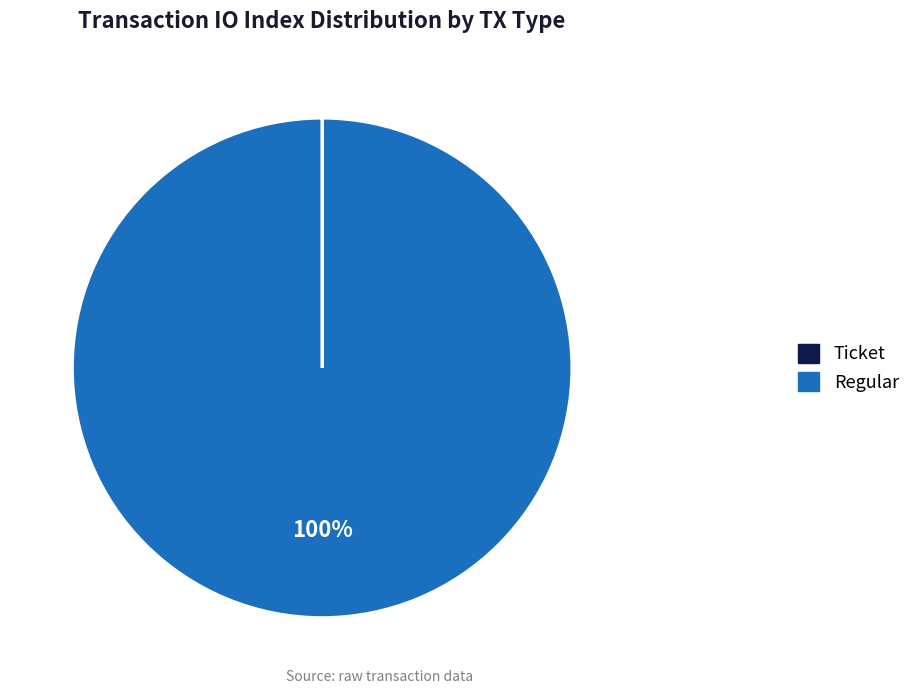

What is the majority slice?

Regular